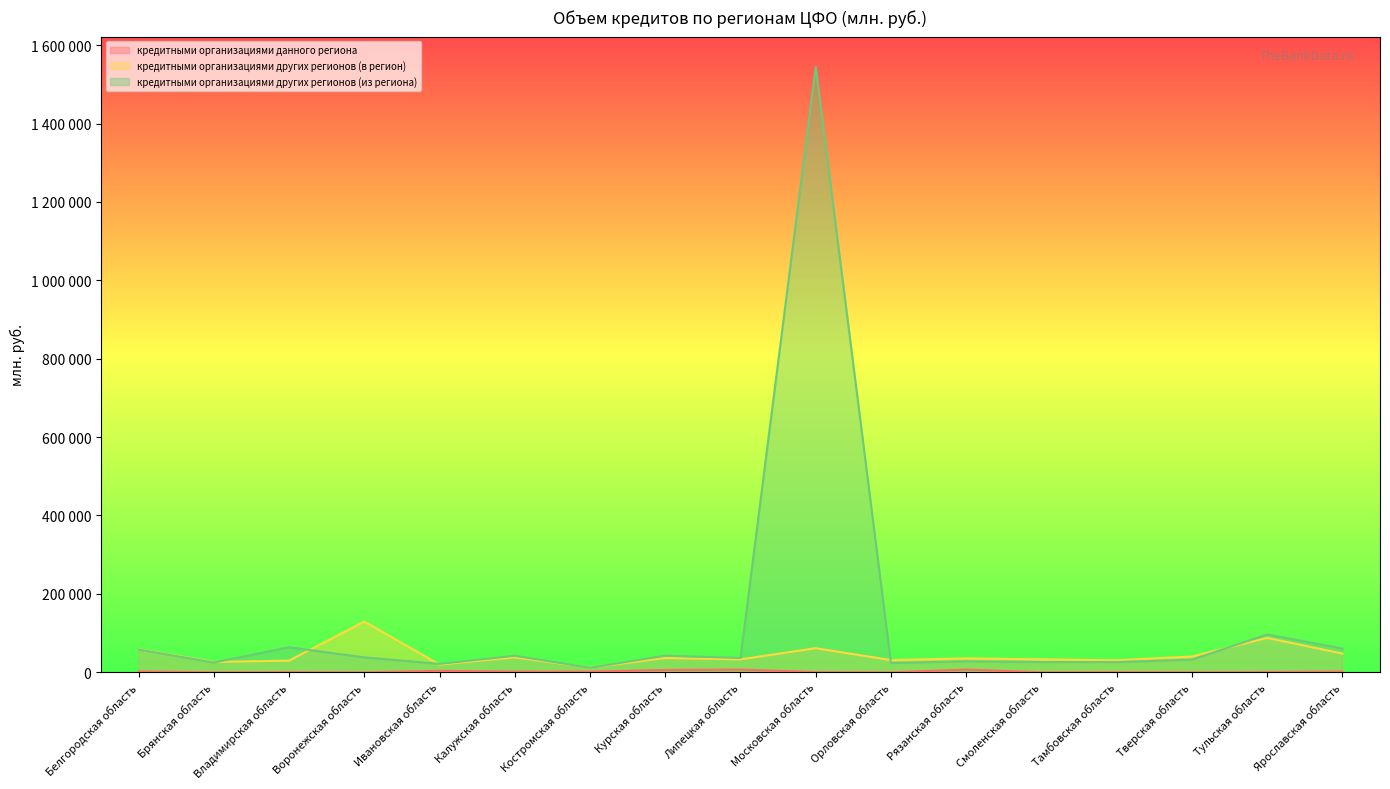

Between Брянская область and Ивановская область, which series saw the biggest shift?

кредитными организациями других регионов (в регион)